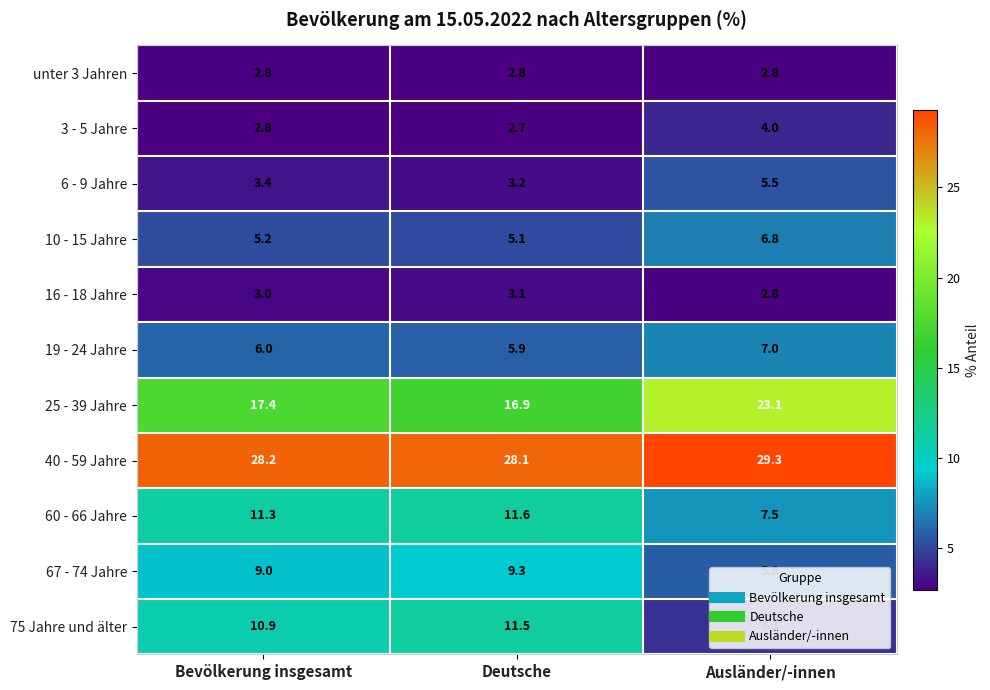

How many data points does each series have?

3